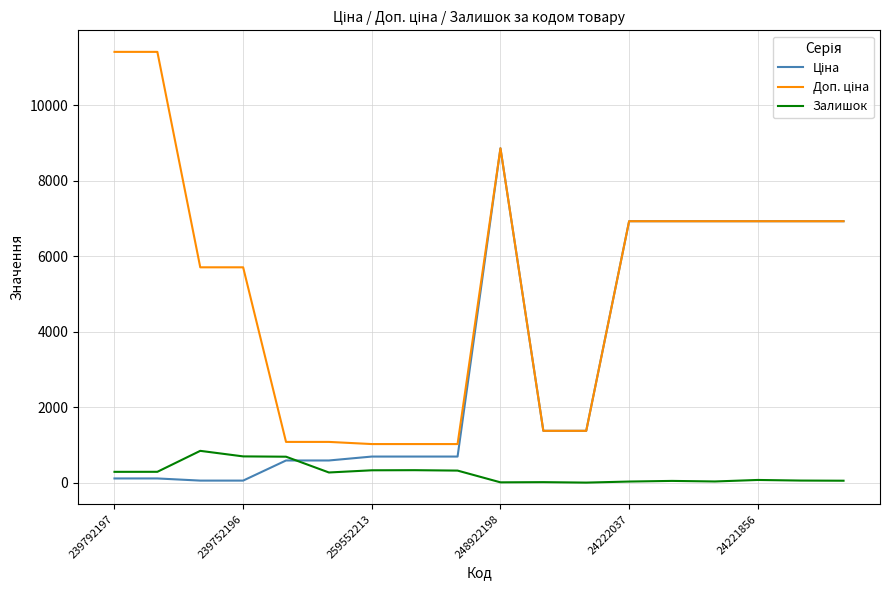

The Залишок series shows 187.2 at 239752196. True or false?

False